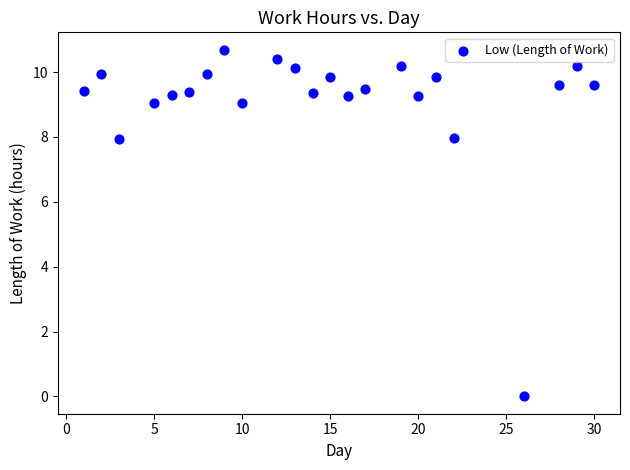

What is the range of Y values (max minus min)?

10.7